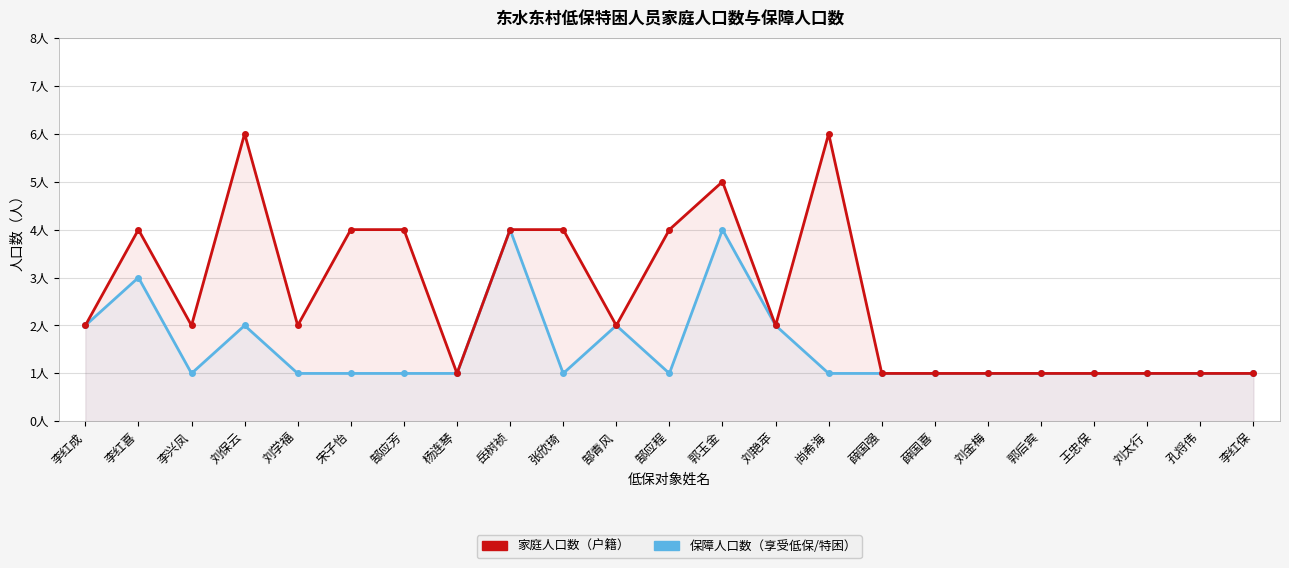

How many values in the 家庭人口数 series are below 2?

9